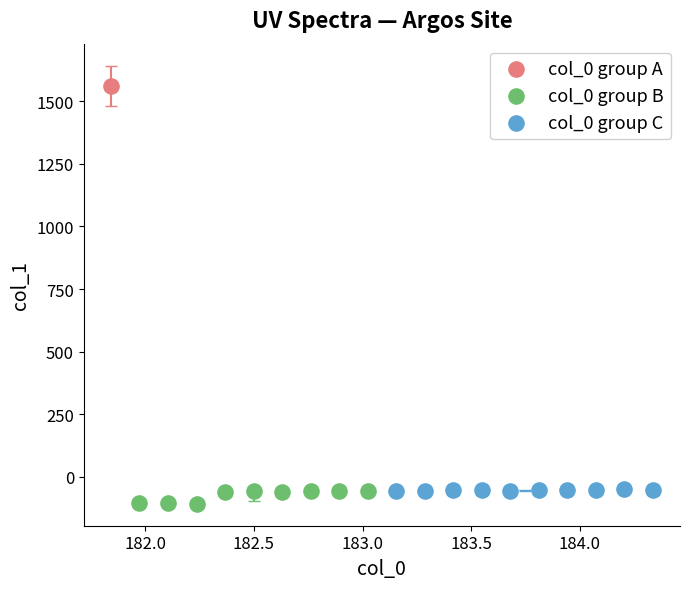

Which series reaches the maximum Y coordinate?

col_0 group A